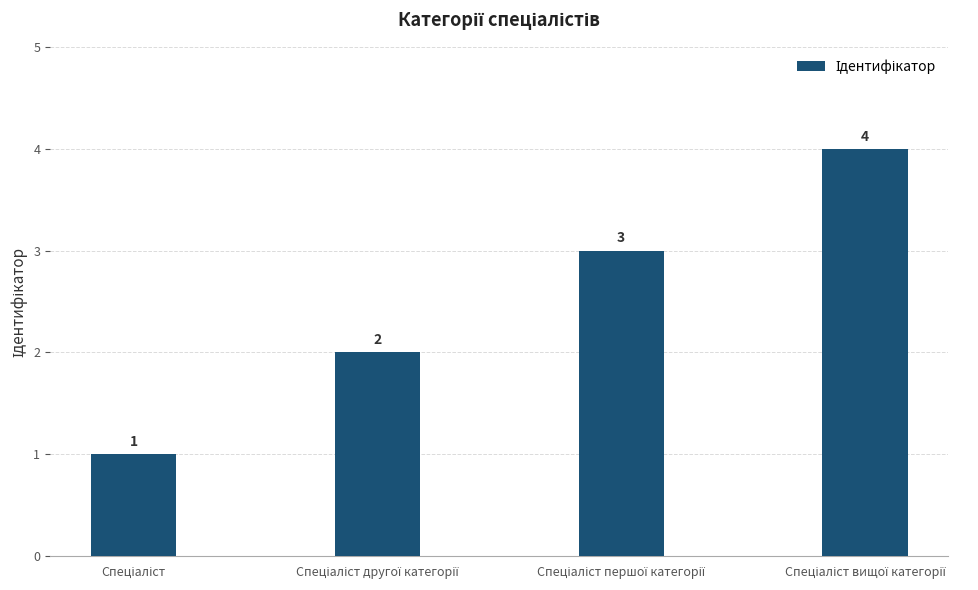

What is the difference between the maximum and minimum values?

3